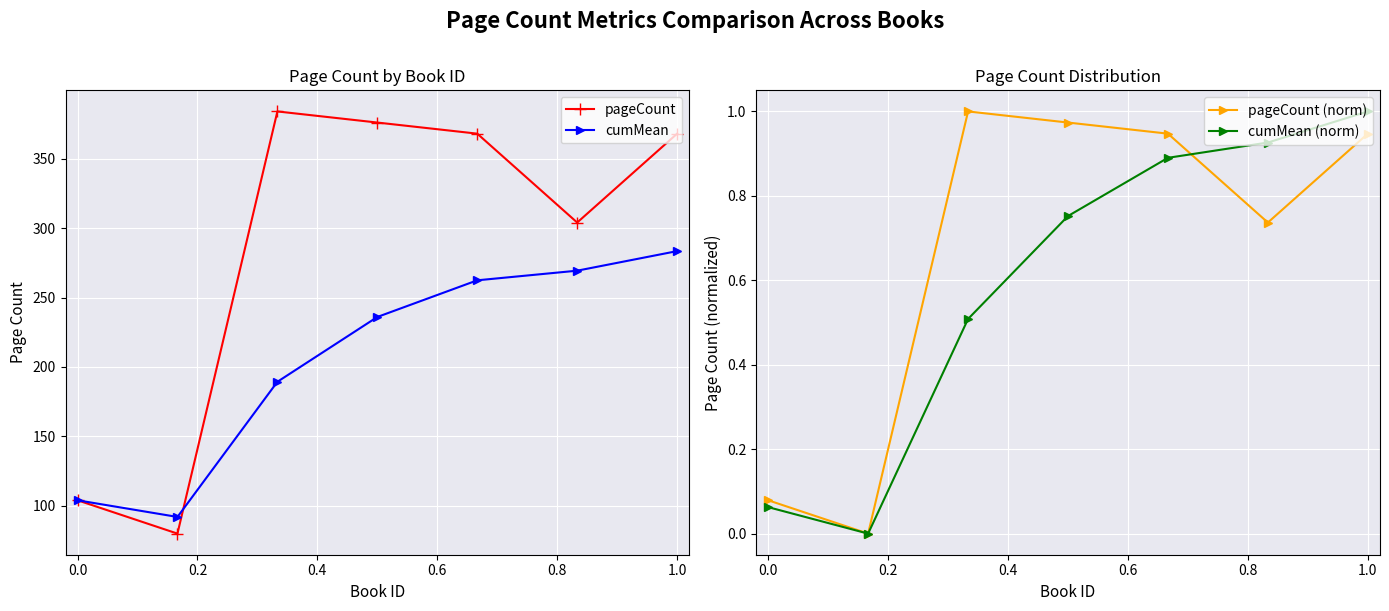

How many data points does each series have?

7